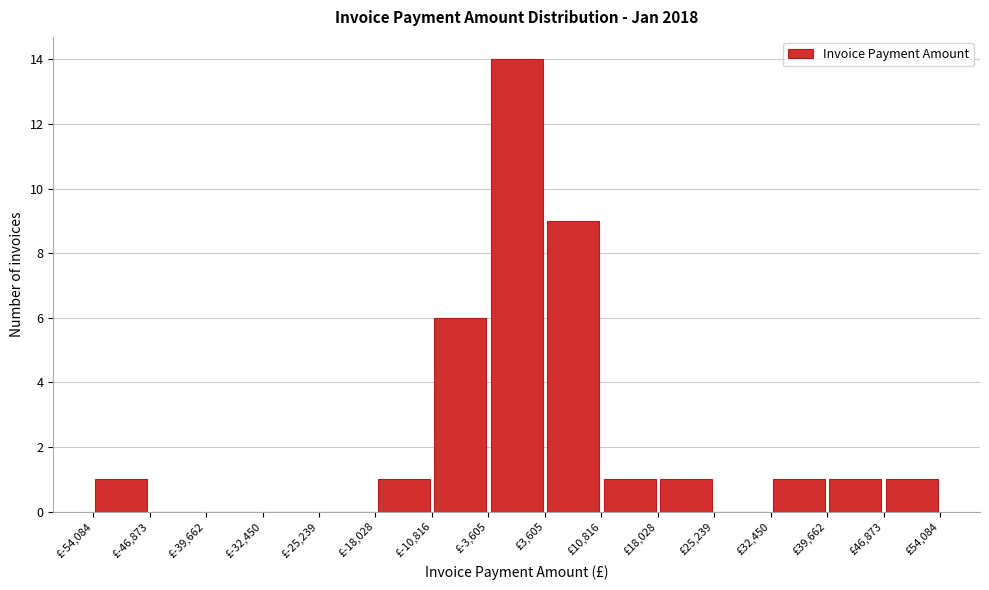

Reading left to right, transcribe this chart: for each bar, give the range it covers on the x-axis and its height. Neither the bar edges nor the heights are printed on the chart, so give them approximately, as read against the axes.

-54000 to -47000: 1
-47000 to -40000: 0
-40000 to -32000: 0
-32000 to -25000: 0
-25000 to -18000: 0
-18000 to -11000: 1
-11000 to -4000: 6
-4000 to 4000: 14
4000 to 11000: 9
11000 to 18000: 1
18000 to 25000: 1
25000 to 32000: 0
32000 to 40000: 1
40000 to 47000: 1
47000 to 54000: 1